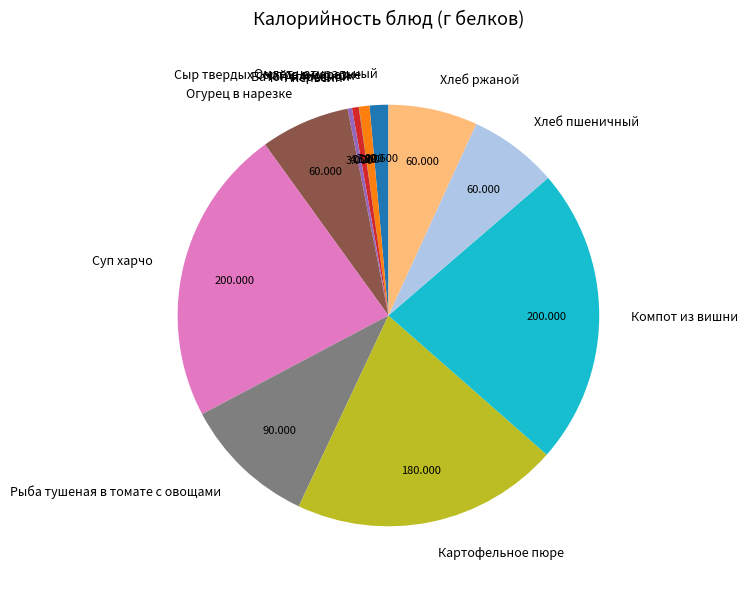

Between Омлет натуральный and Хлеб пшеничный, which is larger?

Хлеб пшеничный